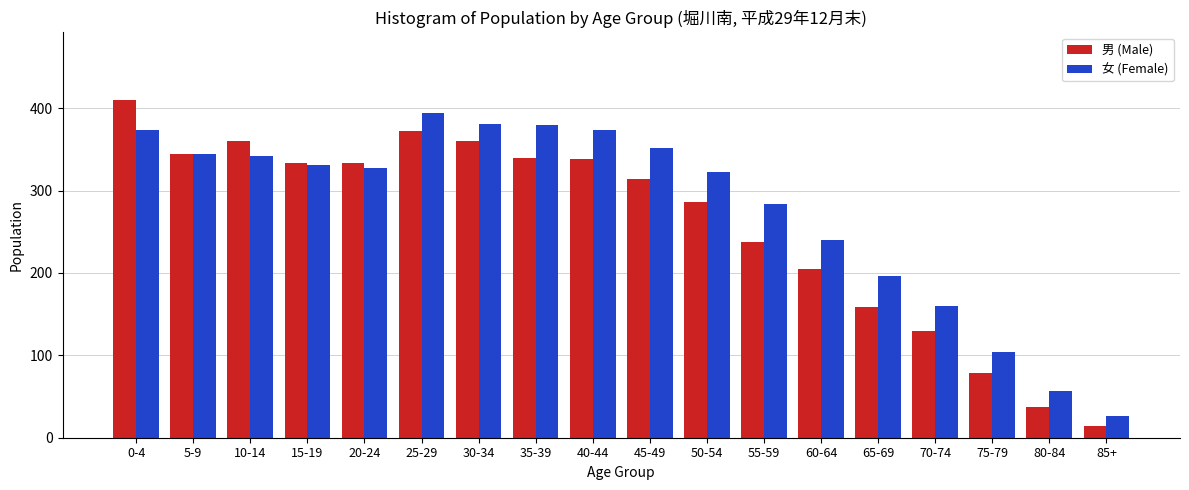

The value of 女 (Female) at 25-29 is 663. True or false?

False